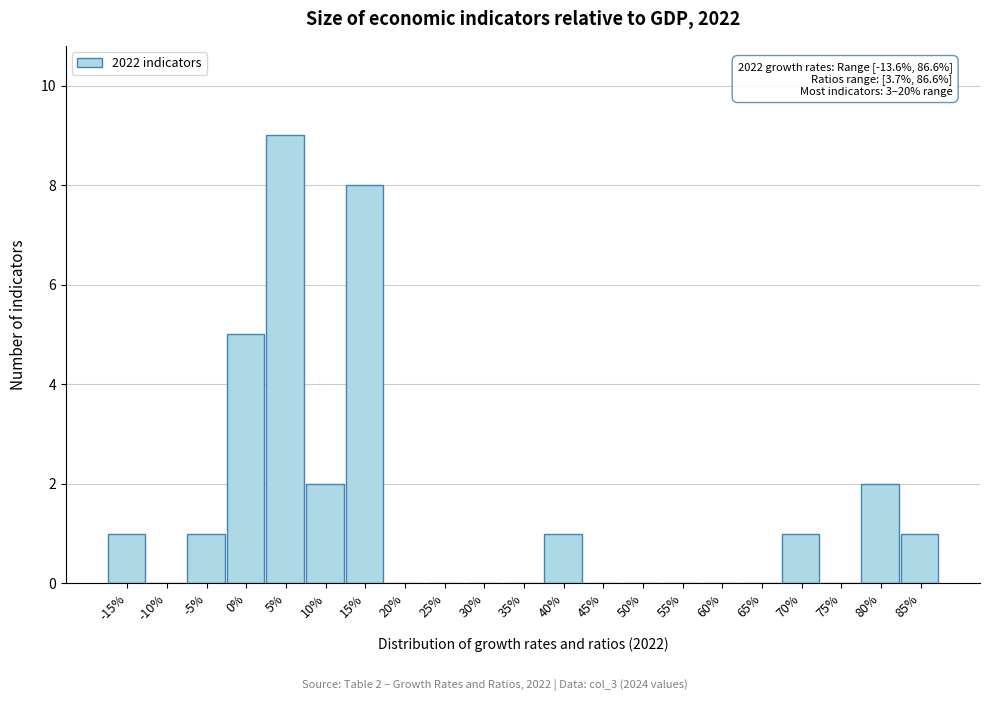

Reading right to left, transcribe all the data shown in this chart.

85%=1	80%=2	75%=0	70%=1	65%=0	60%=0	55%=0	50%=0	45%=0	40%=1	35%=0	30%=0	25%=0	20%=0	15%=8	10%=2	5%=9	0%=5	-5%=1	-10%=0	-15%=1